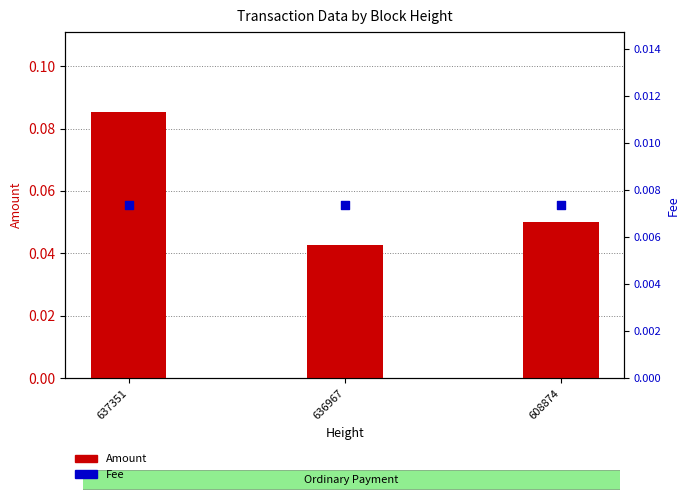

Which series has the largest total across all categories?

Amount